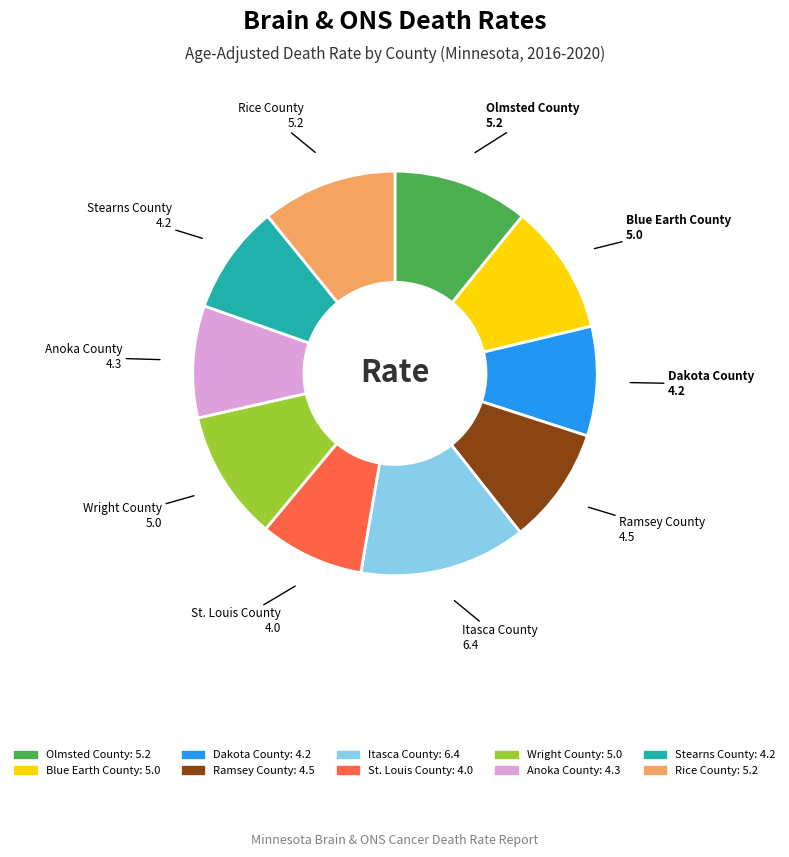

How many segments does this pie chart have?

10